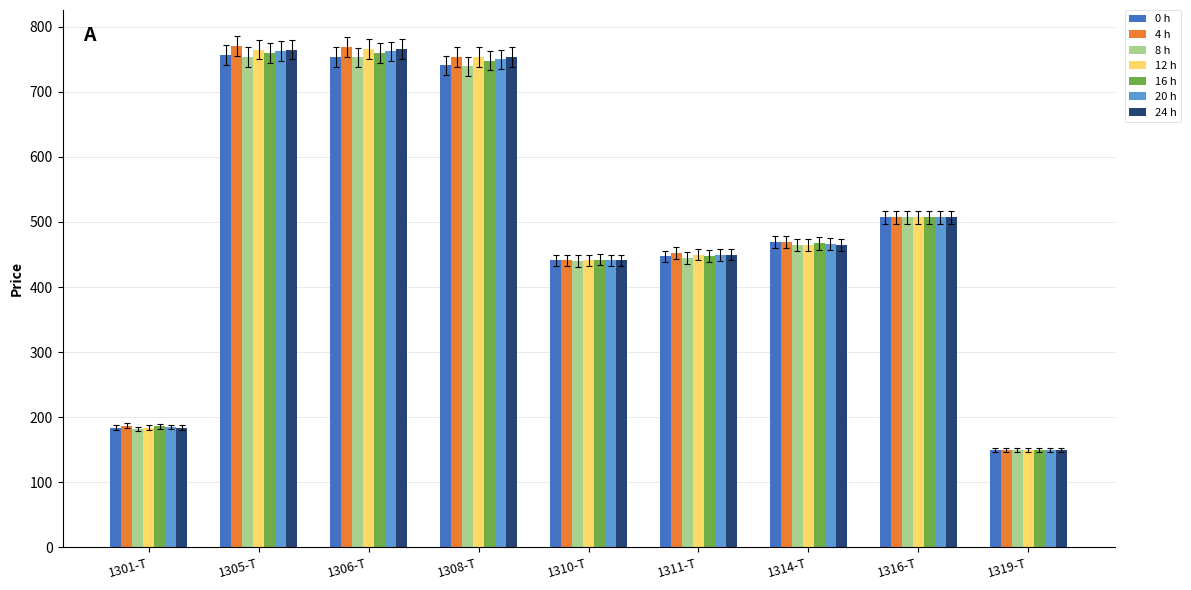

What is the average value of the 0 h series?

494